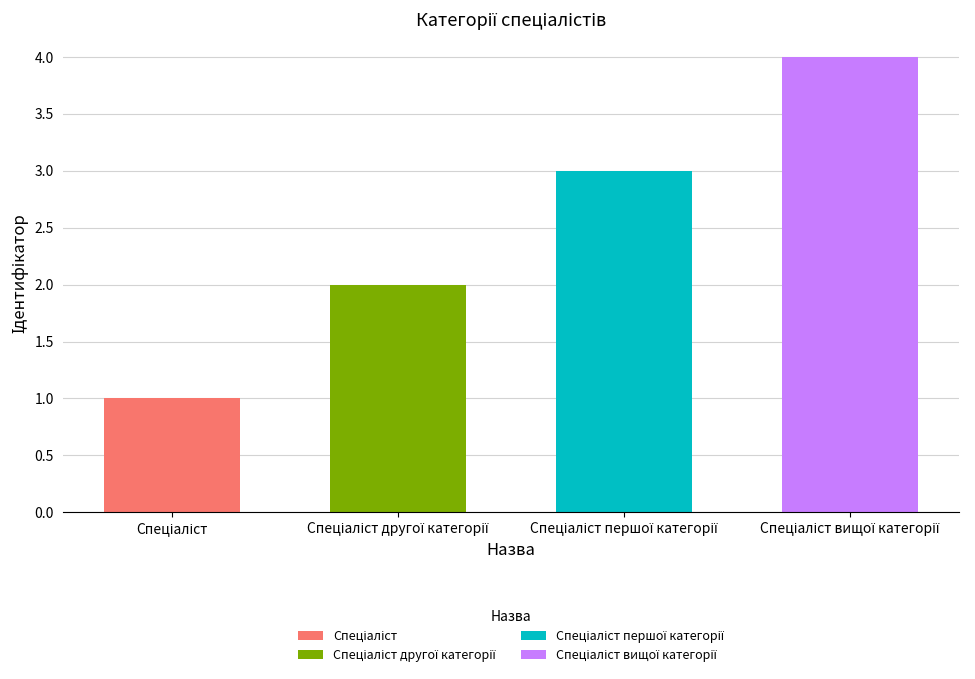

Reading left to right, what are all the values shown in this chart?

Спеціаліст=1	Спеціаліст другої категорії=2	Спеціаліст першої категорії=3	Спеціаліст вищої категорії=4